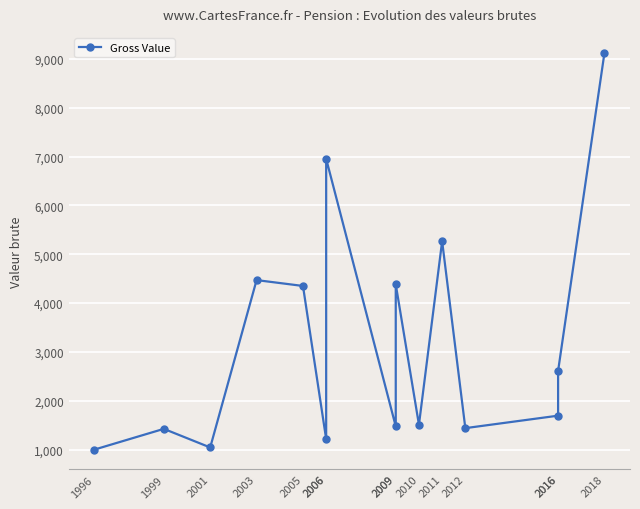

What is the value of the 6th point from the left?

1213.9